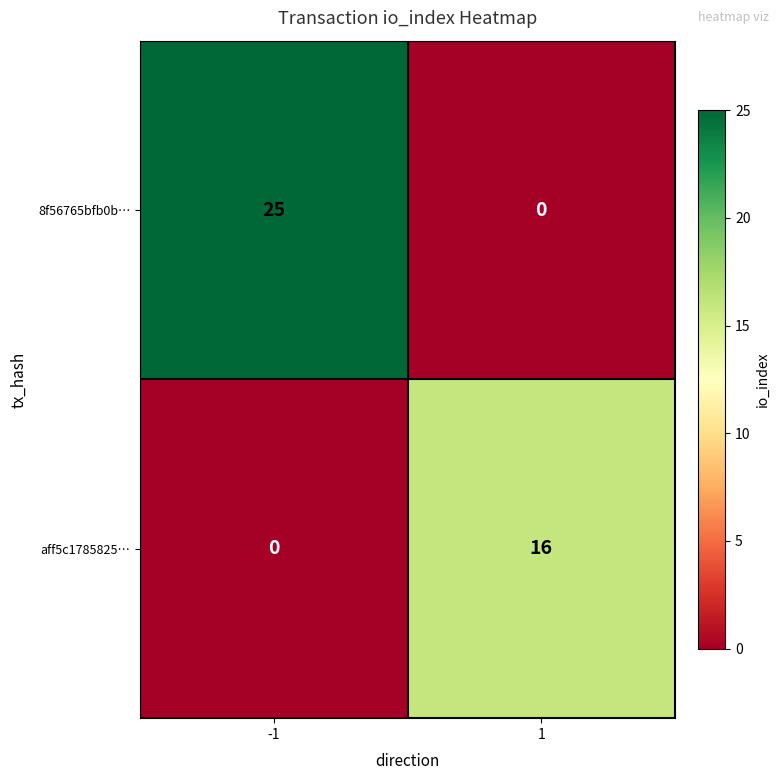

Which series has the largest total across all categories?

8f56765bfb0b…